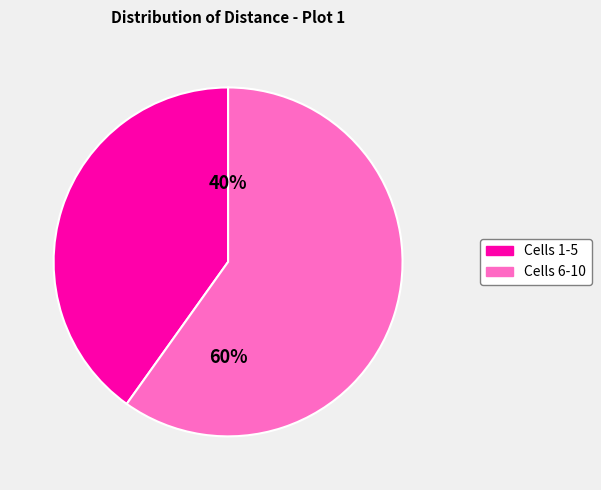

To the nearest percent, what is the average slice percentage?

50%